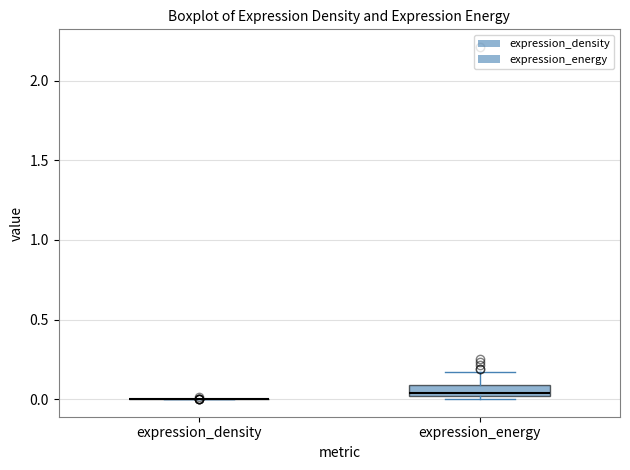

Where does the median line of the box for expression_energy sit on the y-axis? The values are not printed on the chart, so give them approximately, as read against the axis.

0.05